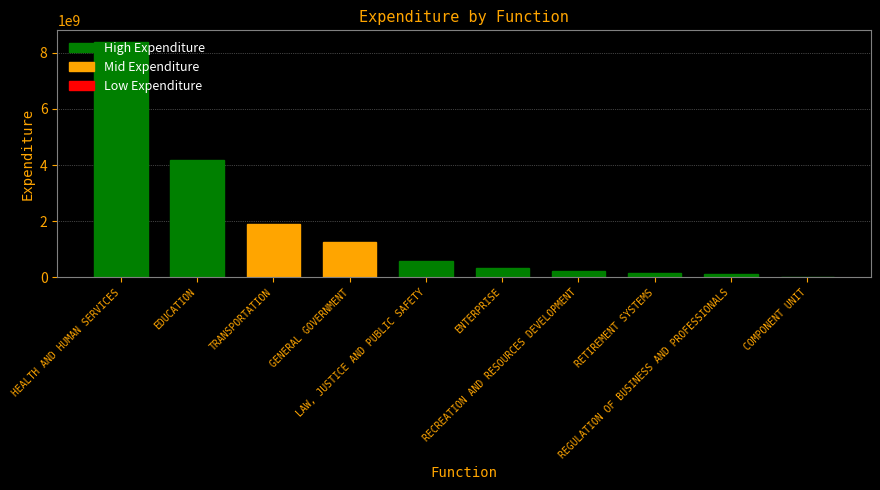

What is the change in value from TRANSPORTATION to ENTERPRISE?

-1566658283.7